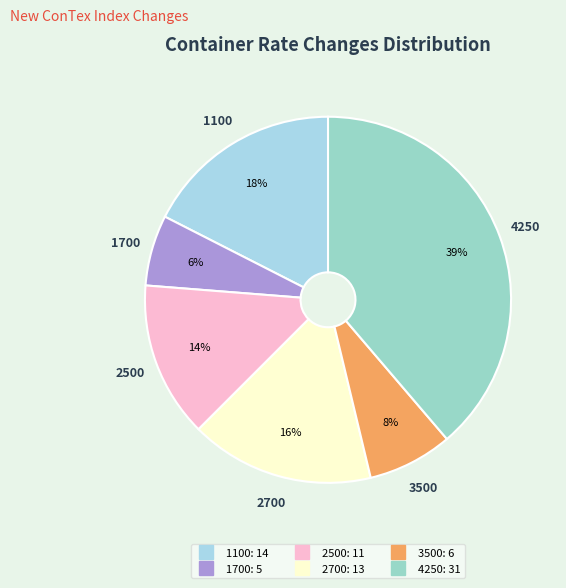

The 1100 slice represents 10% of the pie. True or false?

False